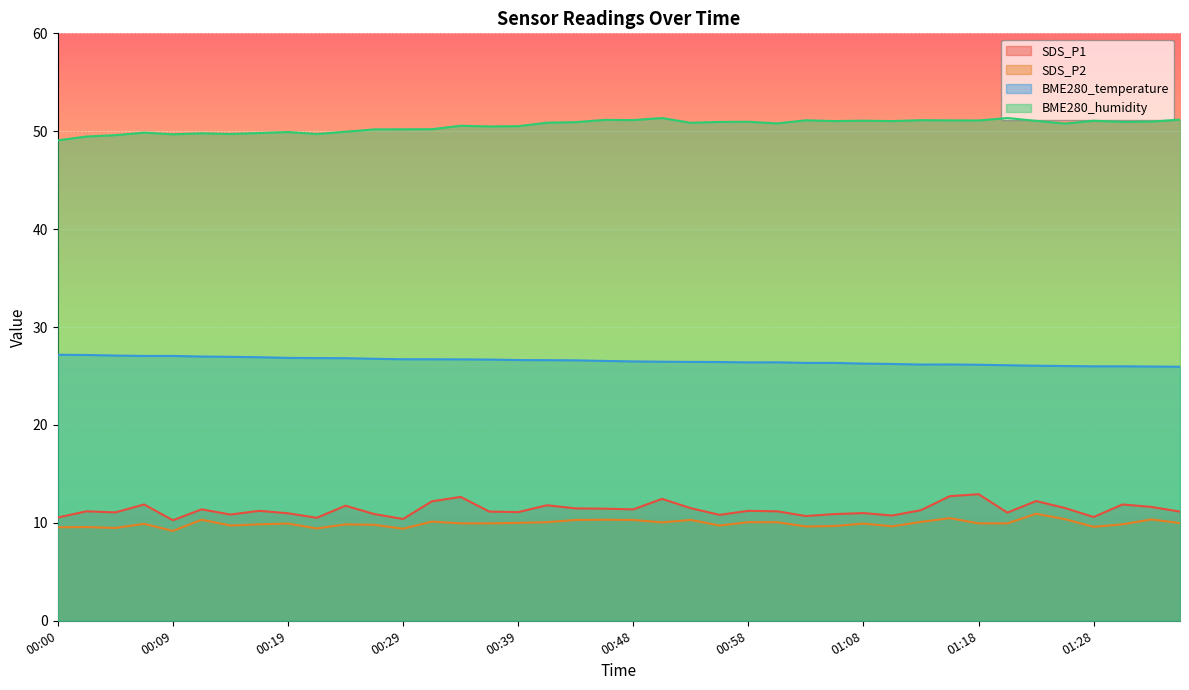

What is the value of the SDS_P2 point at the 8th from the left?

9.8